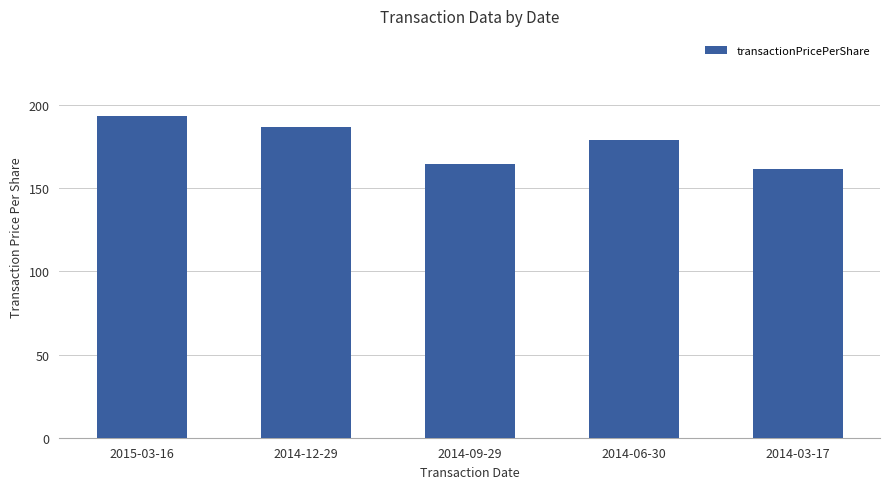

Reading left to right, what are all the values shown in this chart?

193.4	187.1	164.9	179.0	161.9